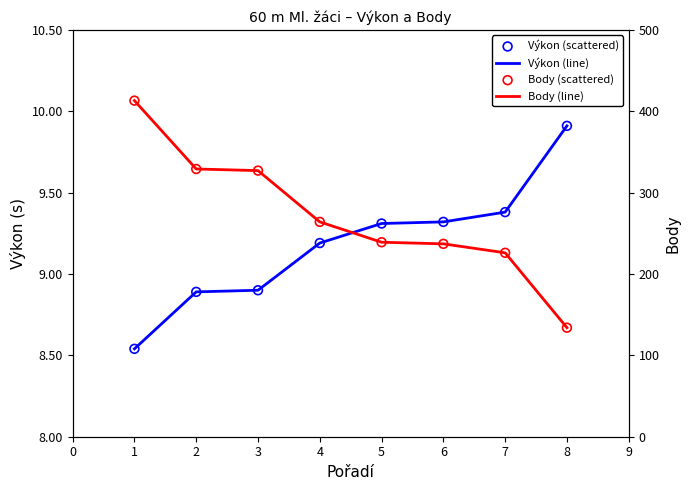

At how many categories does at least one series exceed 66?

8